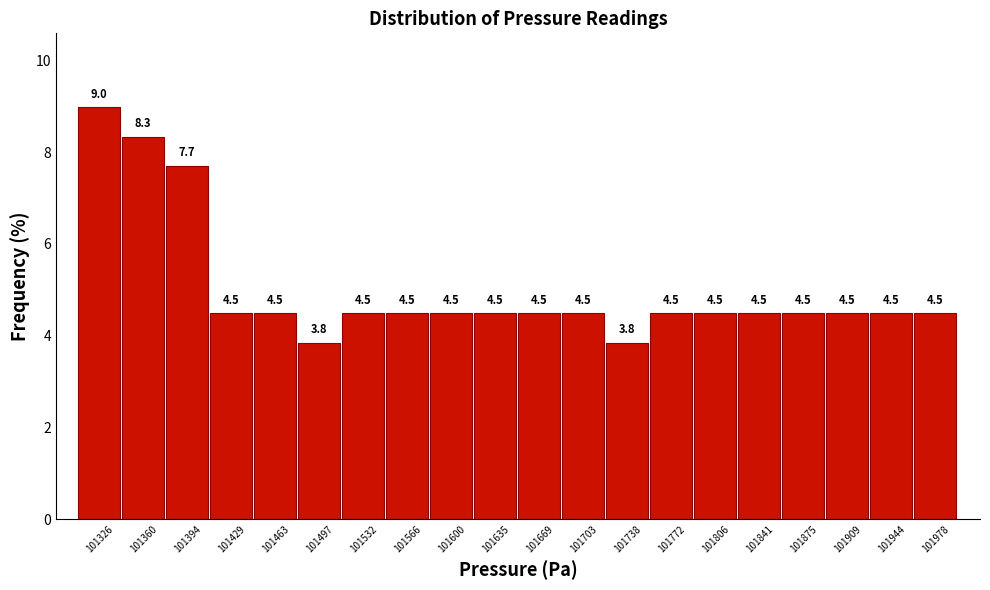

Which range on the x-axis has the tallest bar?

101310 to 101345